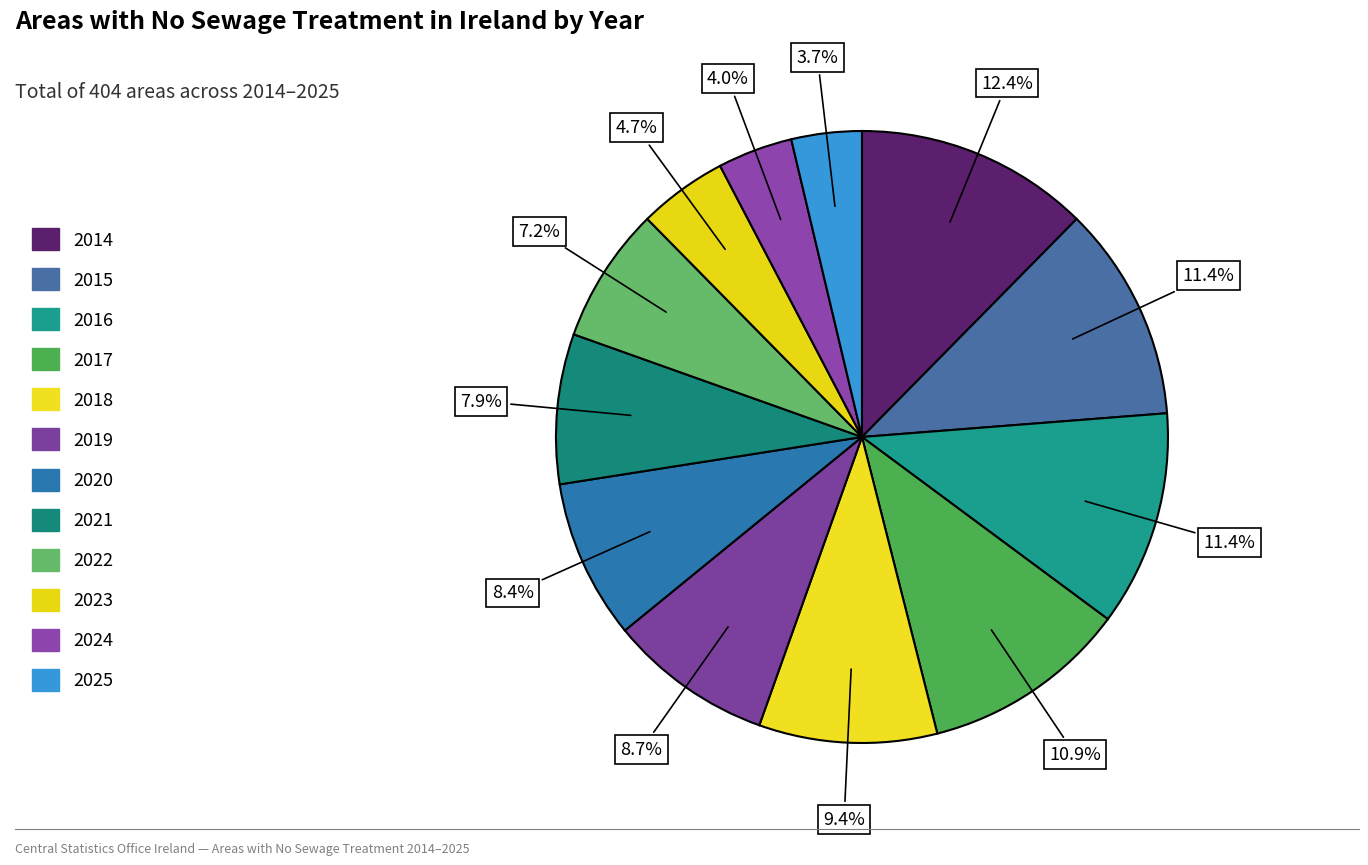

What is the change in value from 2014 to 2020?

-16